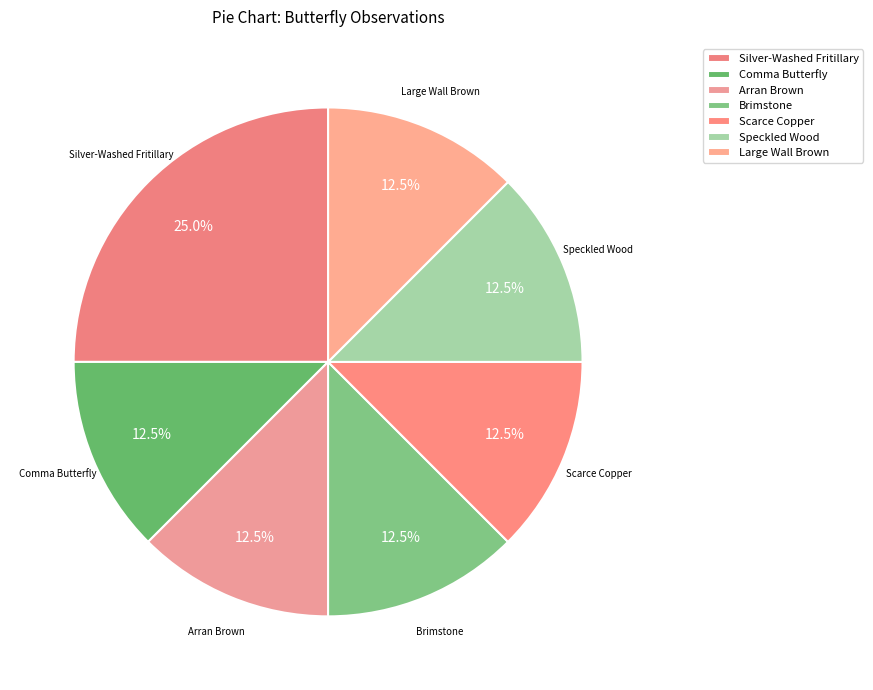

What is the largest slice in the pie chart?

Silver-Washed Fritillary